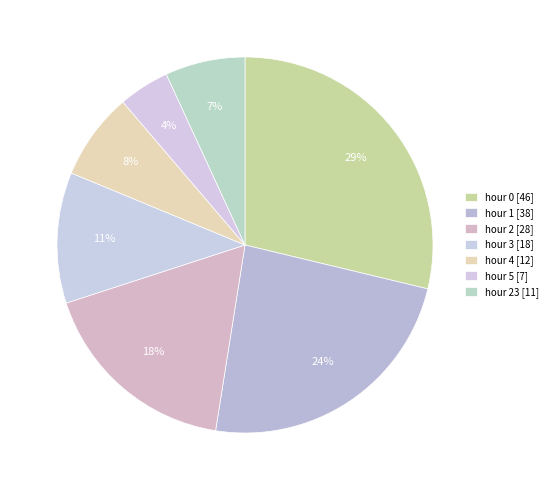

How many segments does this pie chart have?

7